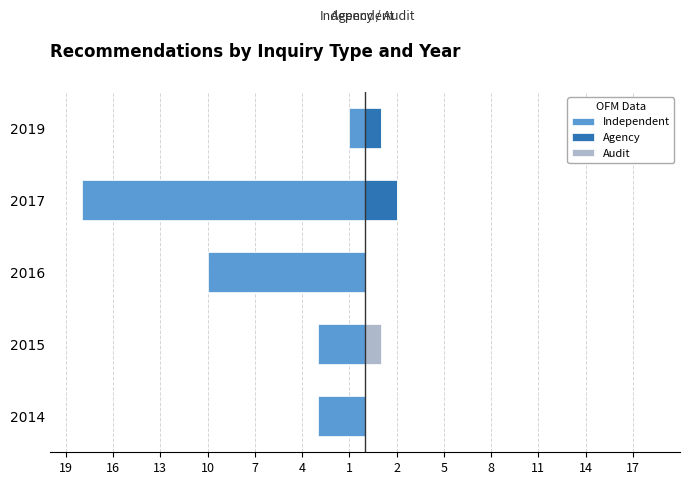

What are all the series names shown in the legend?

Independent, Agency, Audit